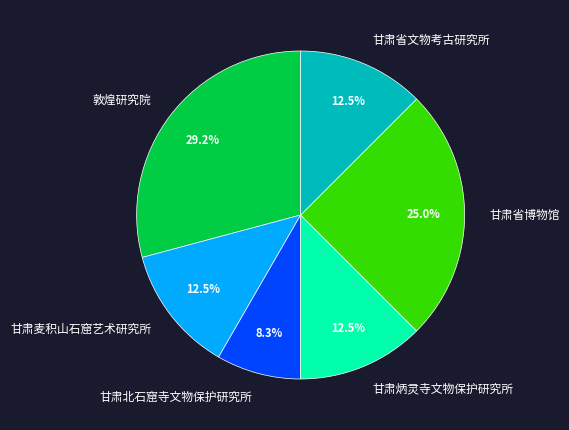

Combined, do 敦煌研究院 and 甘肃炳灵寺文物保护研究所 account for over 50%?

No